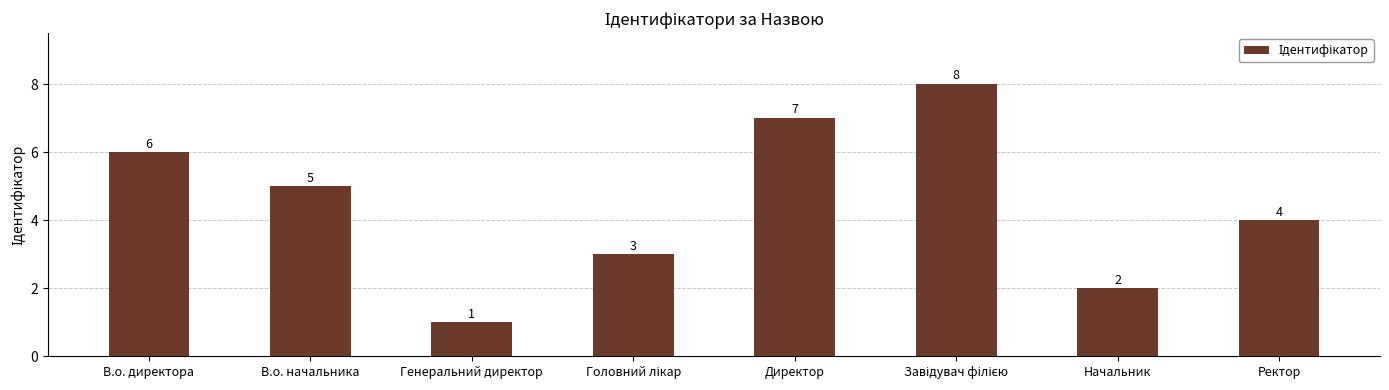

Does the chart contain any negative values?

No